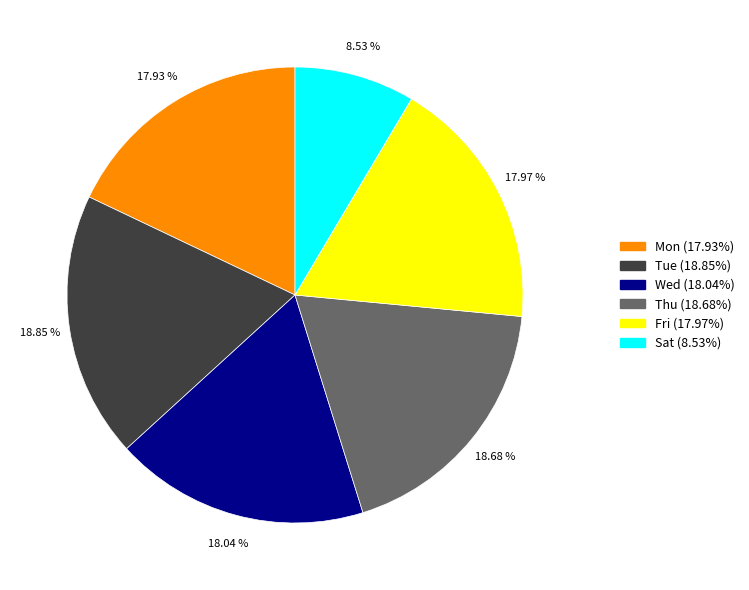

Does any single category account for the majority?

No